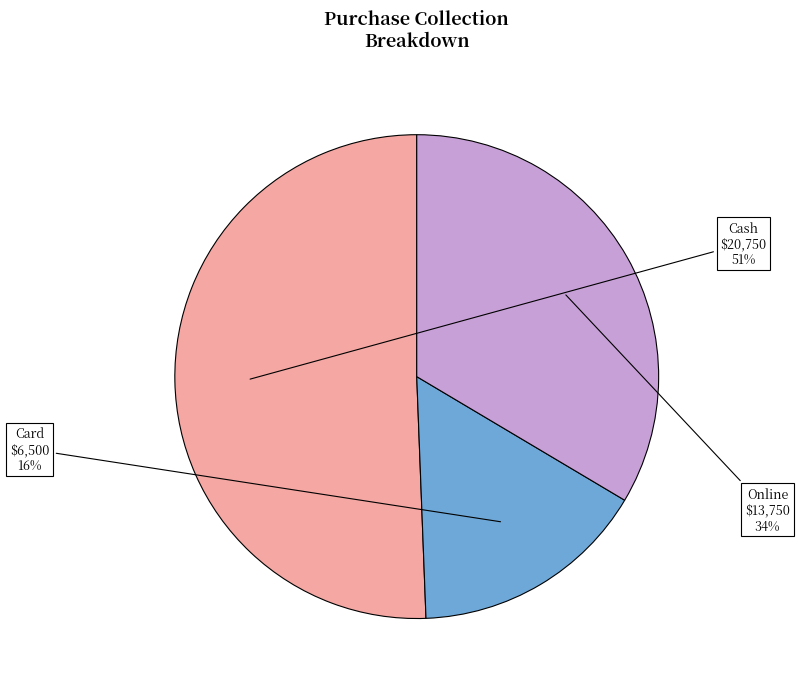

Which slice represents more than half of the pie?

Cash